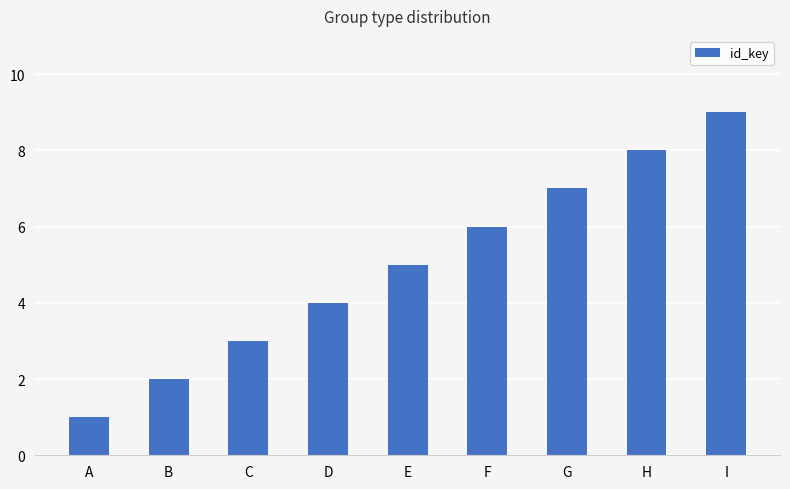

Read the value at D.

4